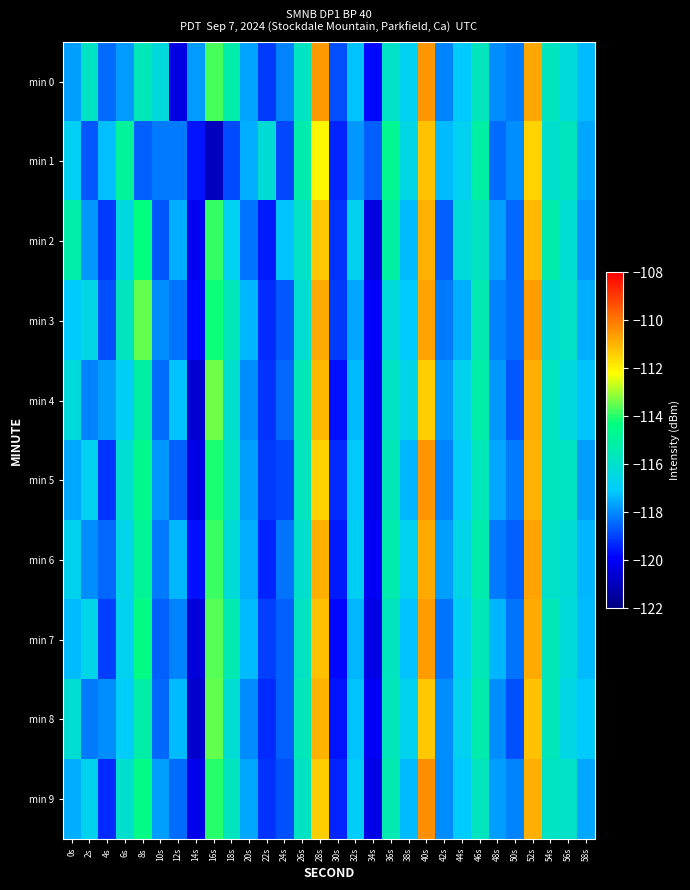

At 6s, list the series in order from largest to smallest.

min 1, min 3, min 9, min 5, min 2, min 6, min 7, min 4, min 8, min 0